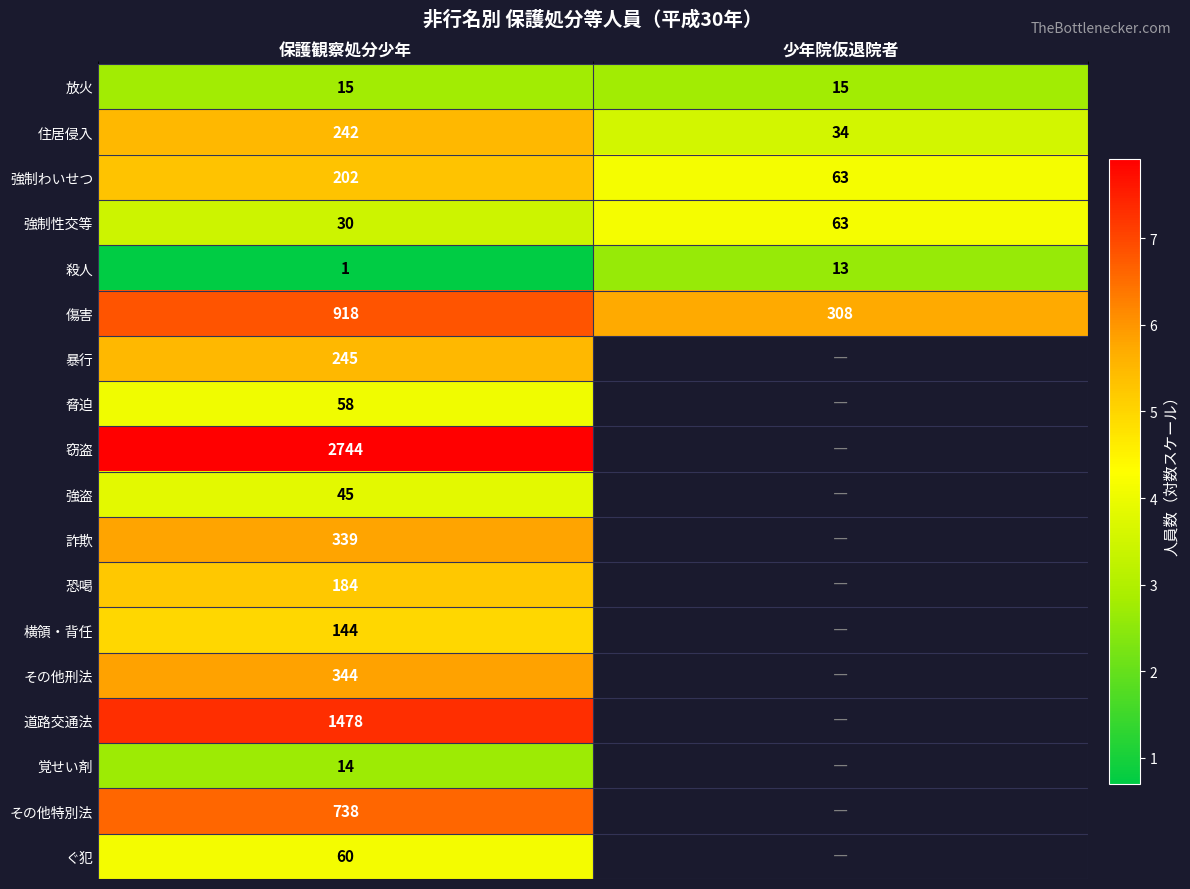

Is the value of 放火 at 保護観察処分少年 greater than the value of 覚せい剤 at 保護観察処分少年?

Yes